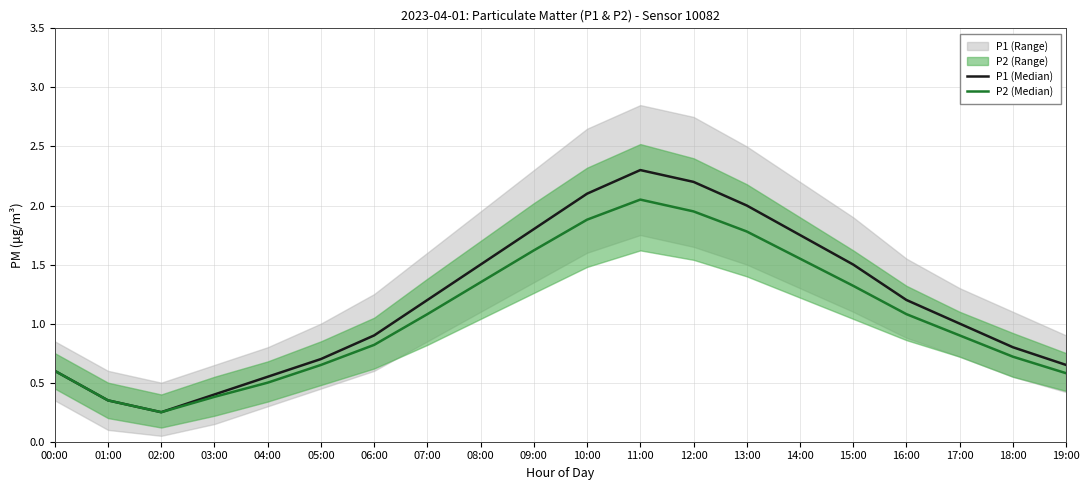

True or false: P1 (Median) and P2 (Median) cross at least once.

False